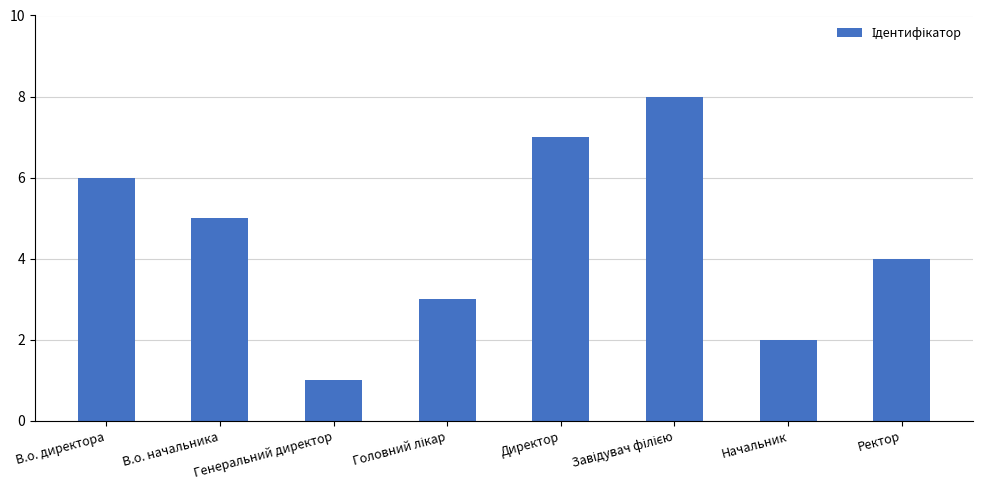

What is the difference between the second highest and second lowest values?

5